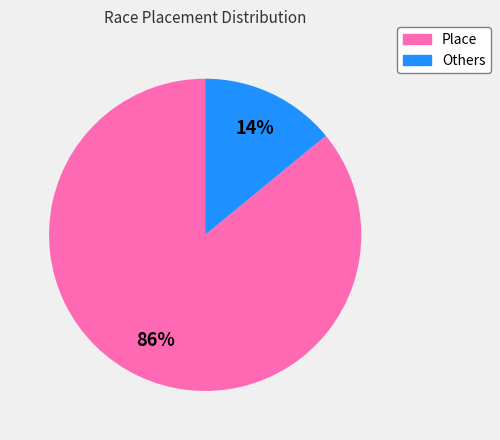

To the nearest percent, what is the average slice percentage?

50%